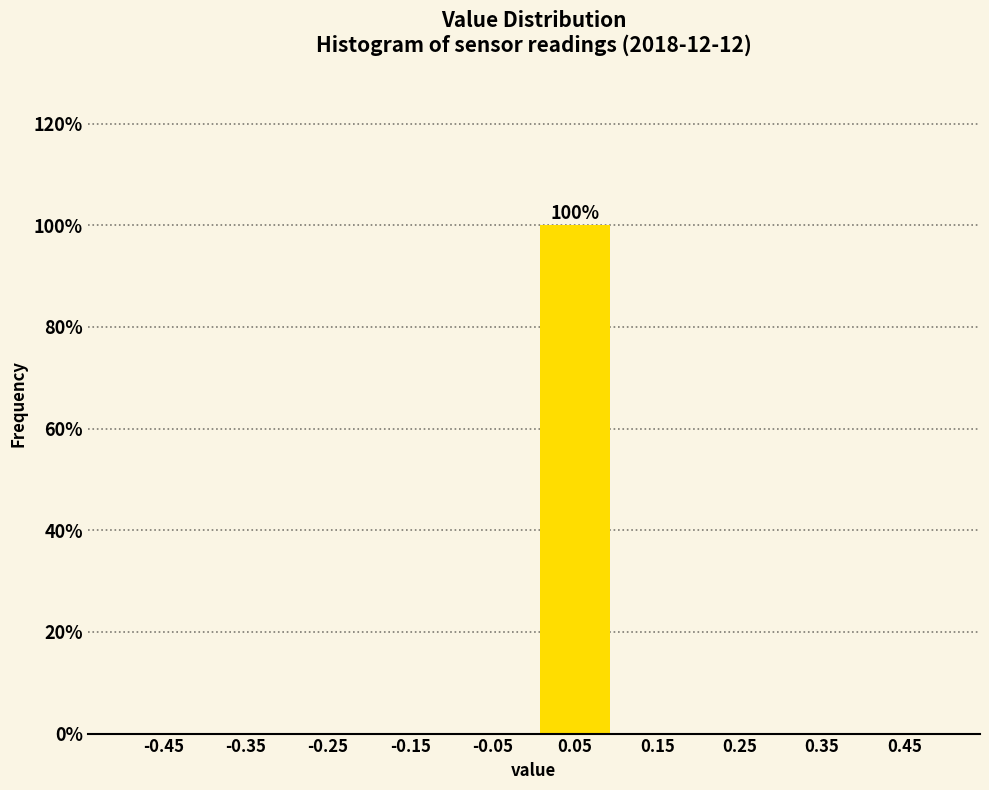

Which range on the x-axis has the tallest bar?

0.0 to 0.1